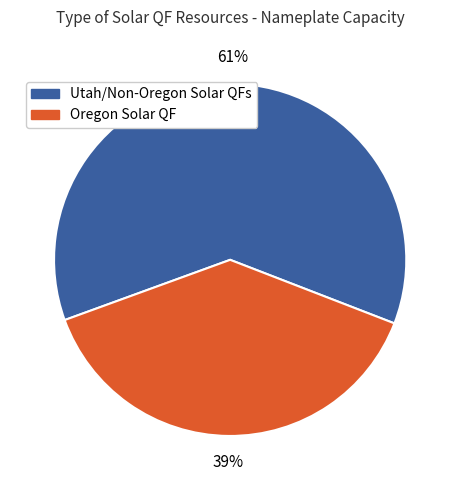

Is there any slice that represents more than half of the pie?

Yes